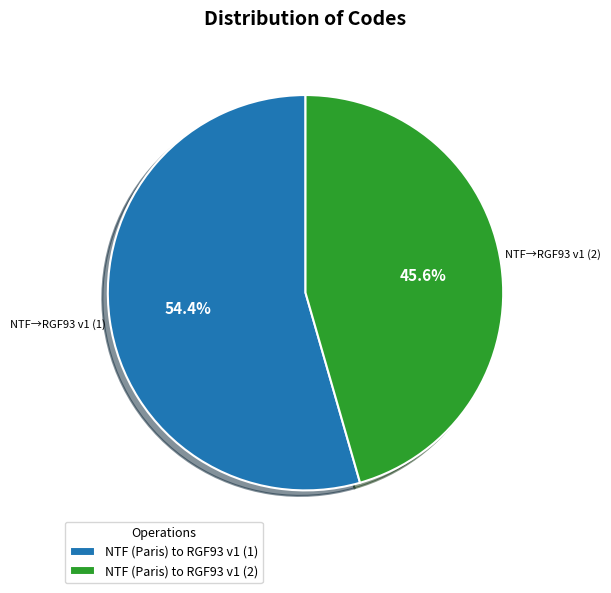

To the nearest percent, what is the difference between the NTF (Paris) to RGF93 v1 (2) and NTF (Paris) to RGF93 v1 (1) slice percentages?

9%